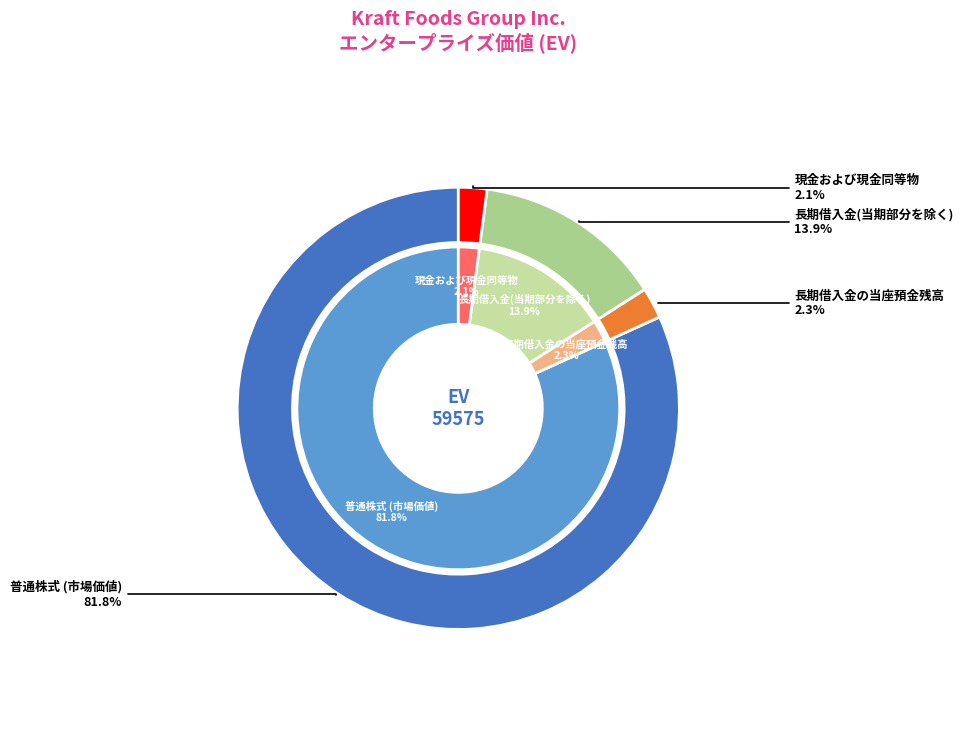

How many segments does this pie chart have?

4